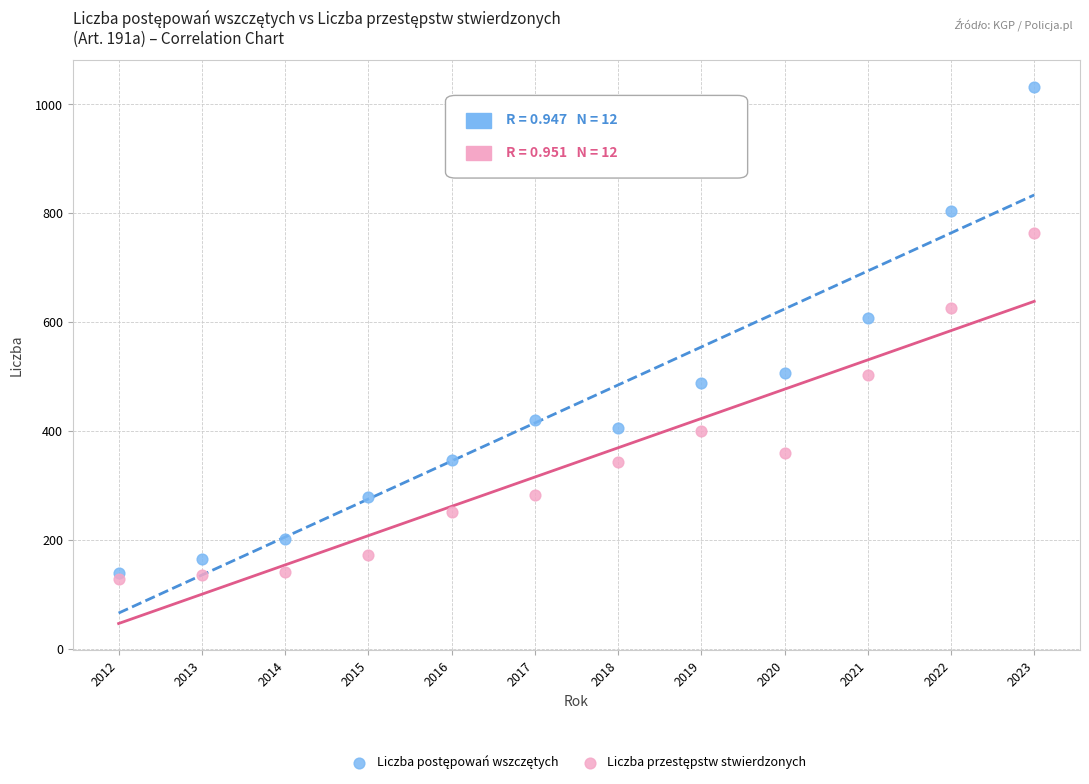

What is the X range (max minus min) for the scatter plot?

11